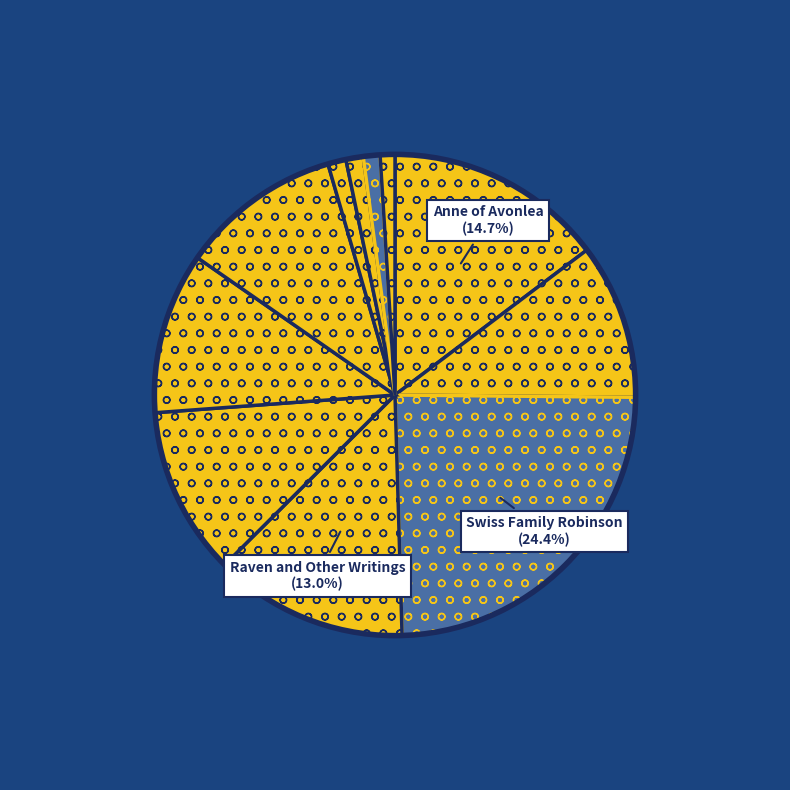

Is there any slice that represents more than half of the pie?

No